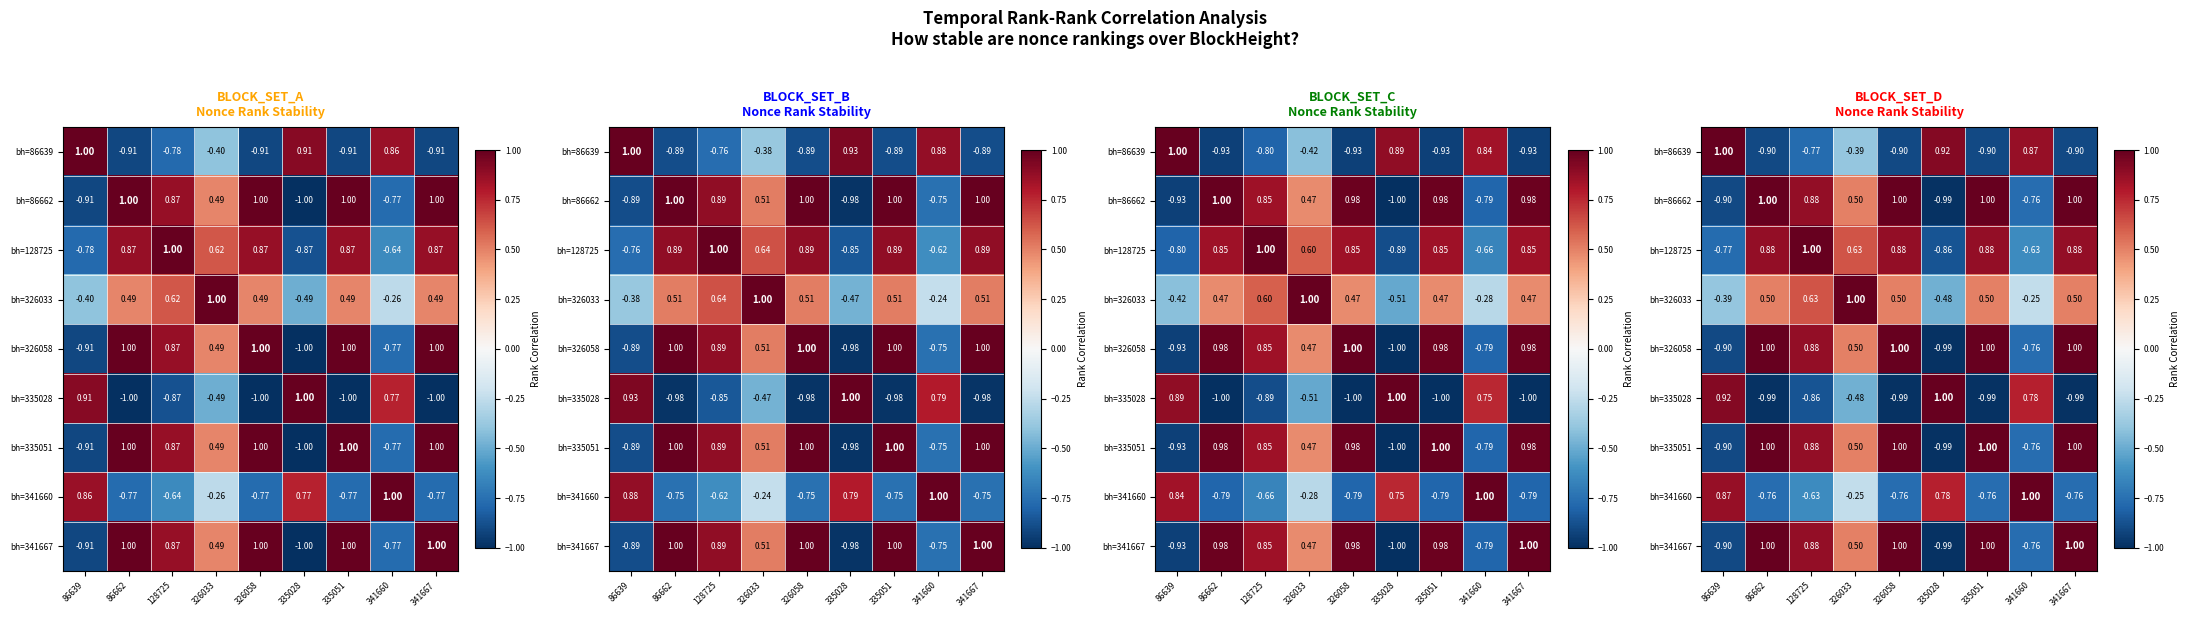

Rank the categories by bh=128725 value from lowest to highest.

335028, 86639, 341660, 326033, 86662, 326058, 335051, 341667, 128725